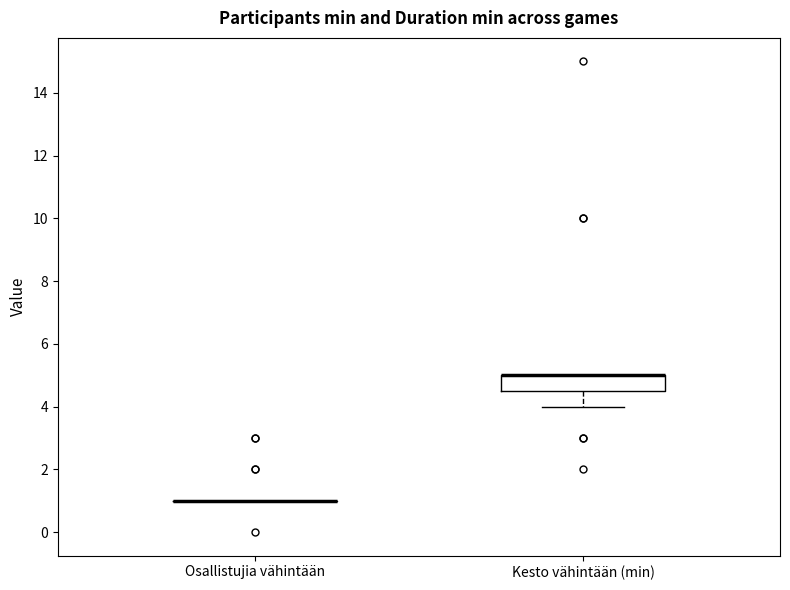

Comparing the boxes themselves (not the whiskers), which one is the tallest?

Kesto vähintään (min)